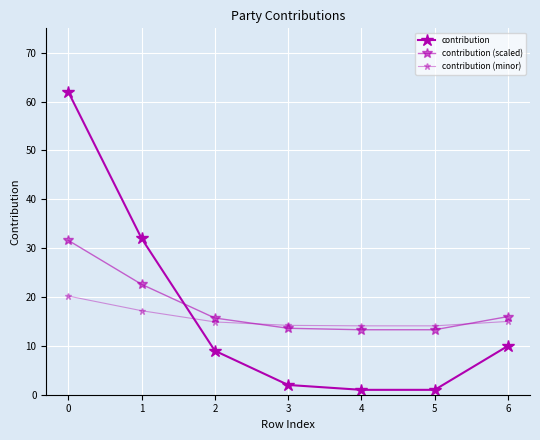

What is the total value across all series at 4?

28.4